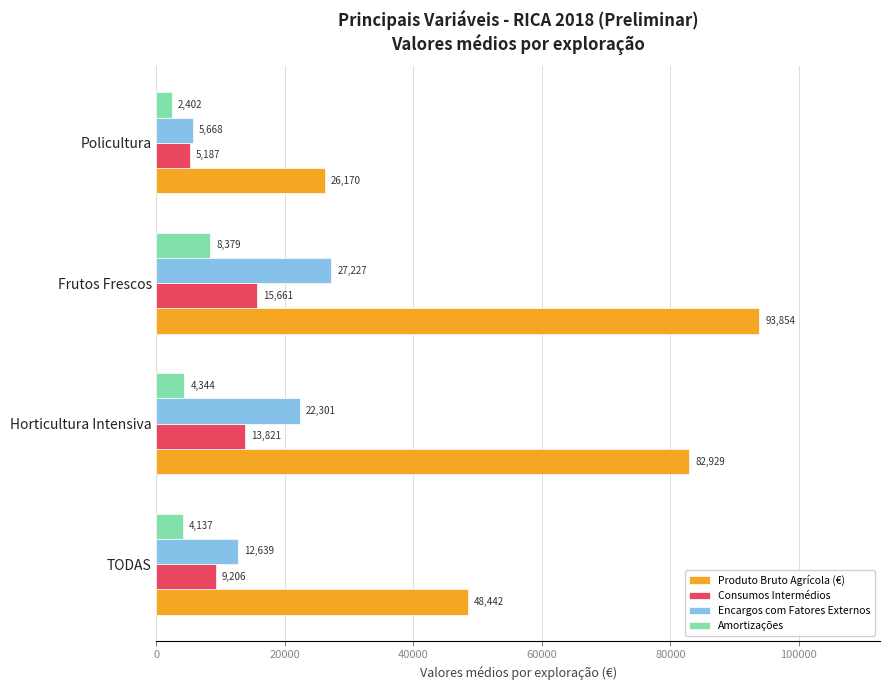

Where is Produto Bruto Agrícola (€) nearest to the value 60012?

TODAS